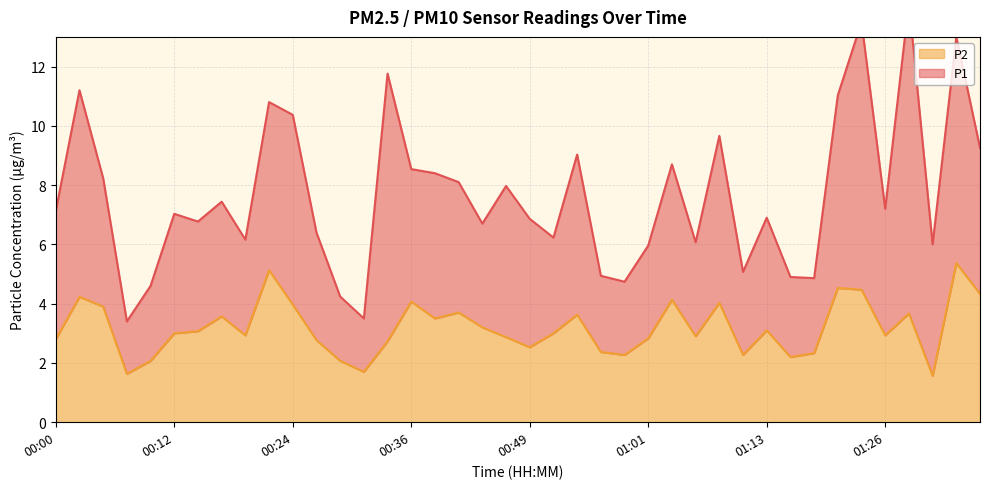

What is the label of the 18th point from the left?

00:41